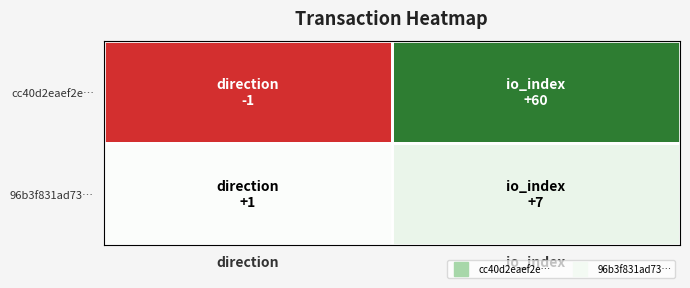

Rank the series at io_index from highest to lowest value.

cc40d2eaef2e…, 96b3f831ad73…